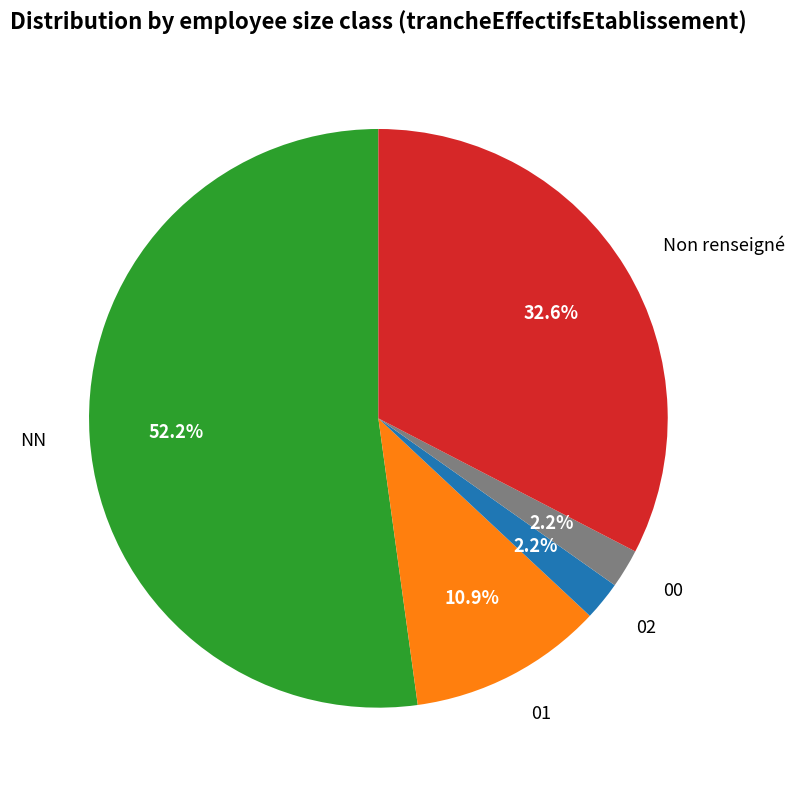

What percentage is the 01 slice, to the nearest percent?

11%